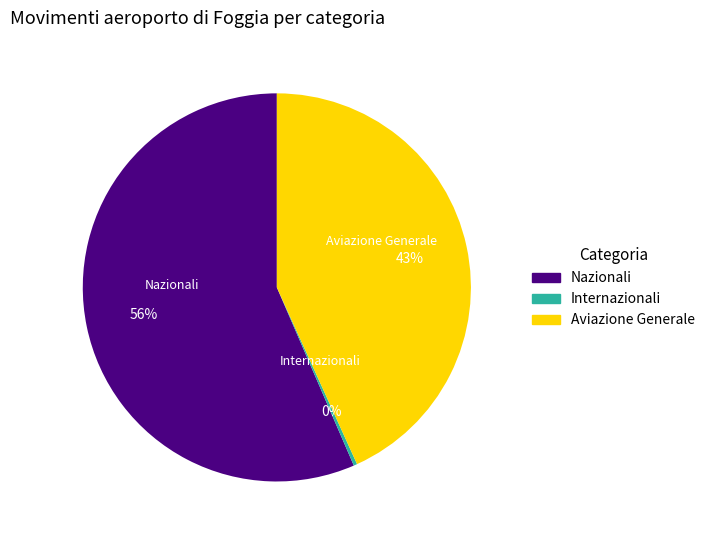

Between Nazionali and Internazionali, which is larger?

Nazionali